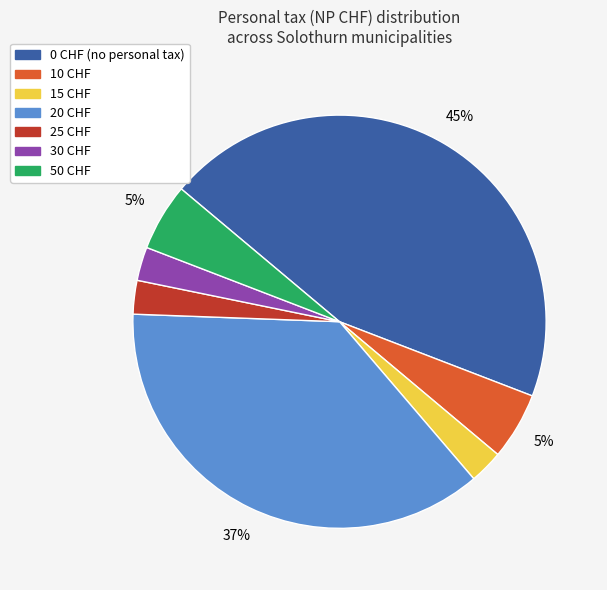

Does 0 CHF (no personal tax) represent more than half of the total?

No